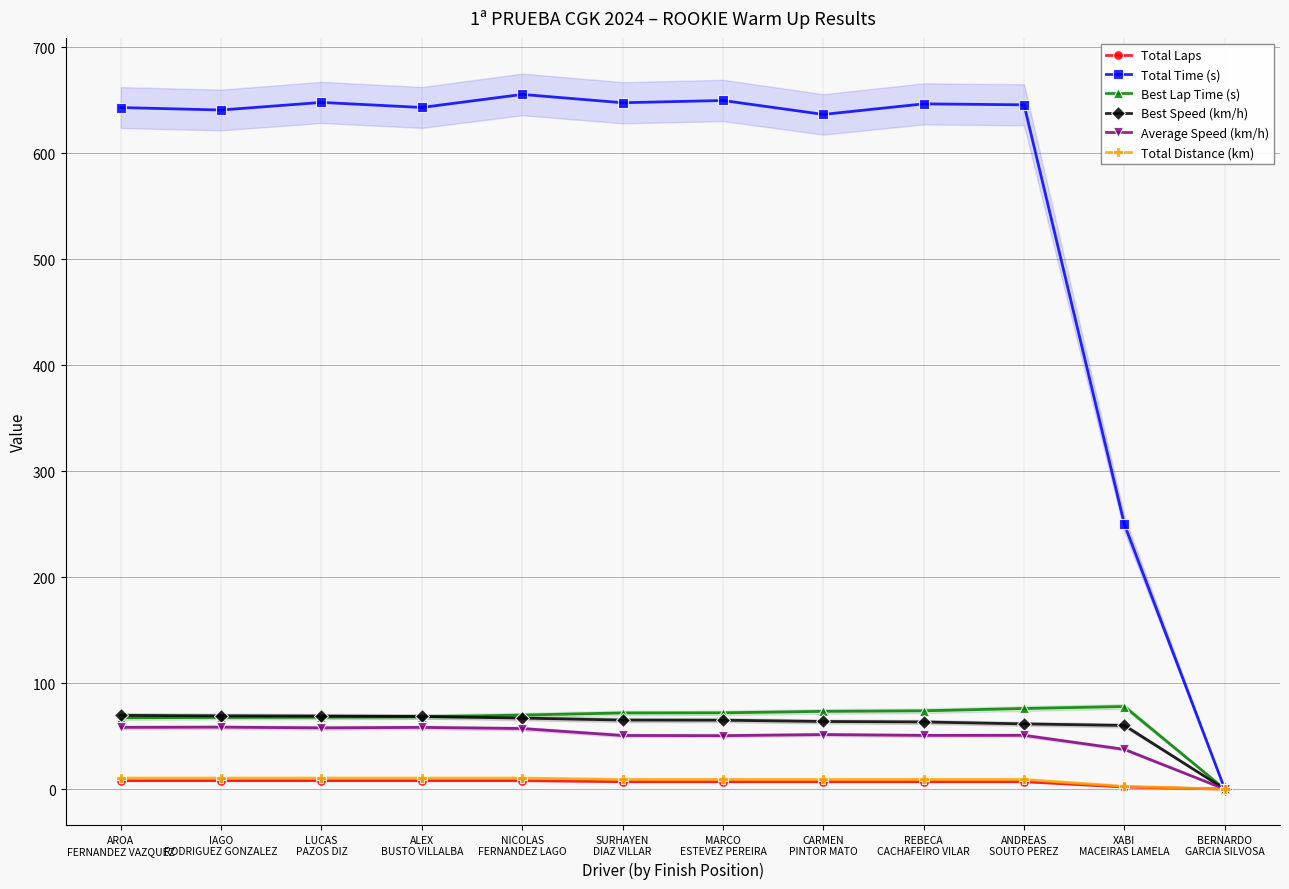

How many positive values does the Total Laps series have?

11